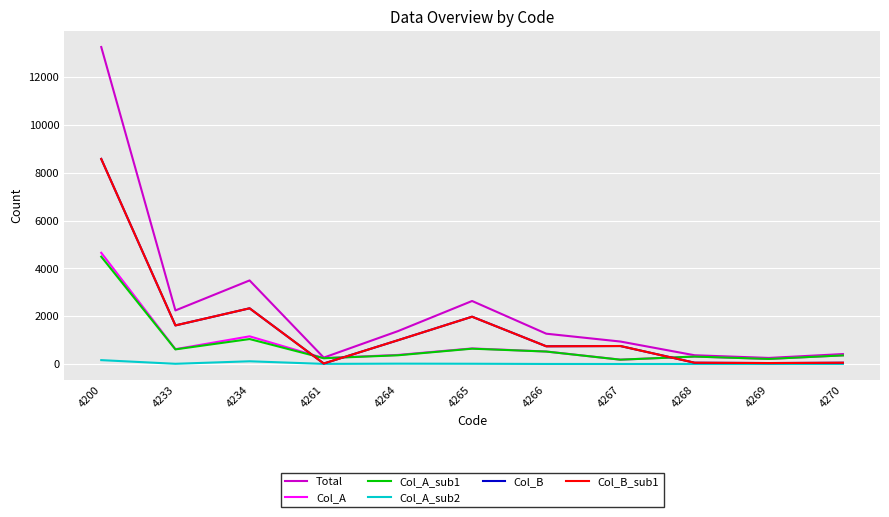

What is the sum of the Col_A values at 4265 and 4233?

1273